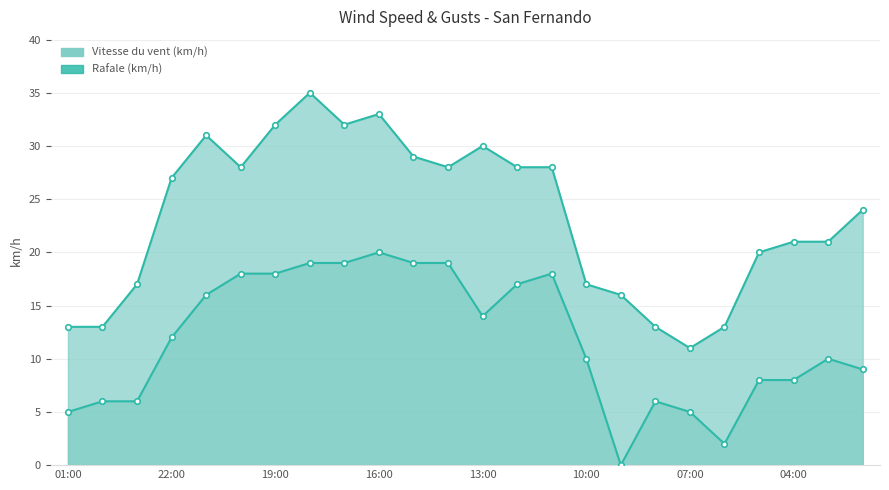

Where is the first local minimum for Vitesse du vent (km/h)?

13:00